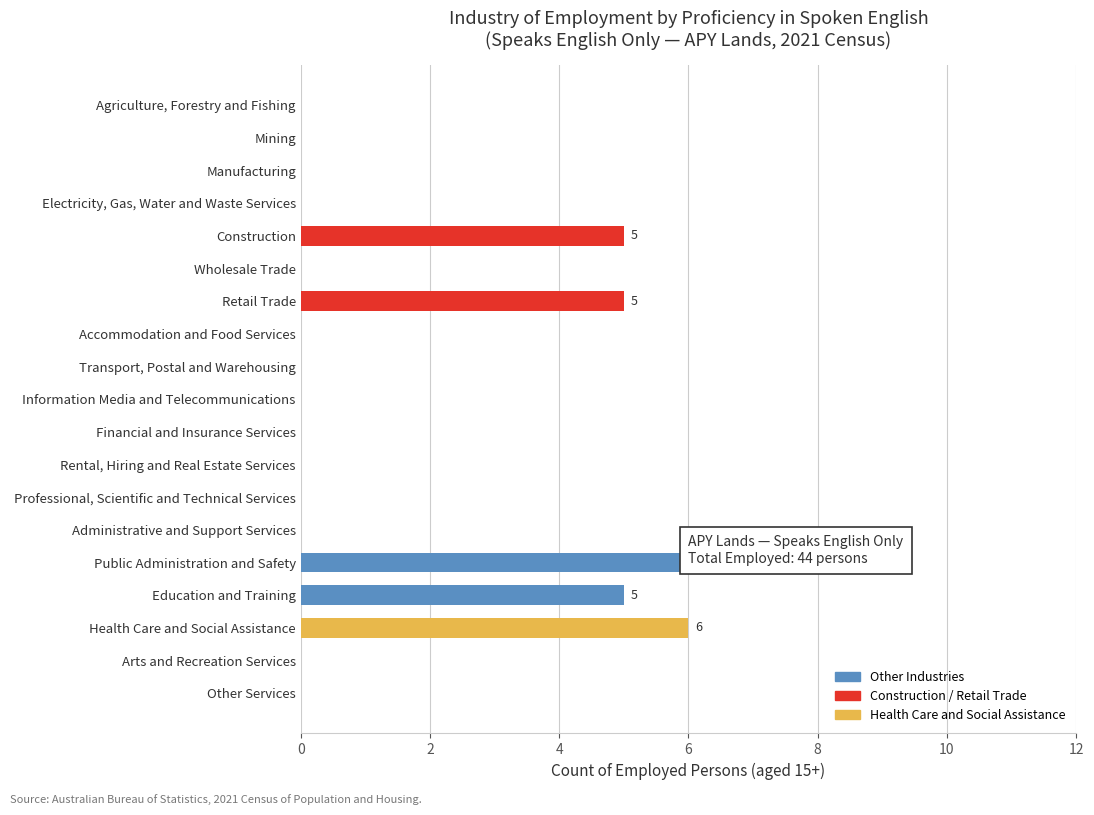

What value does the data have at Public Administration and Safety?

8